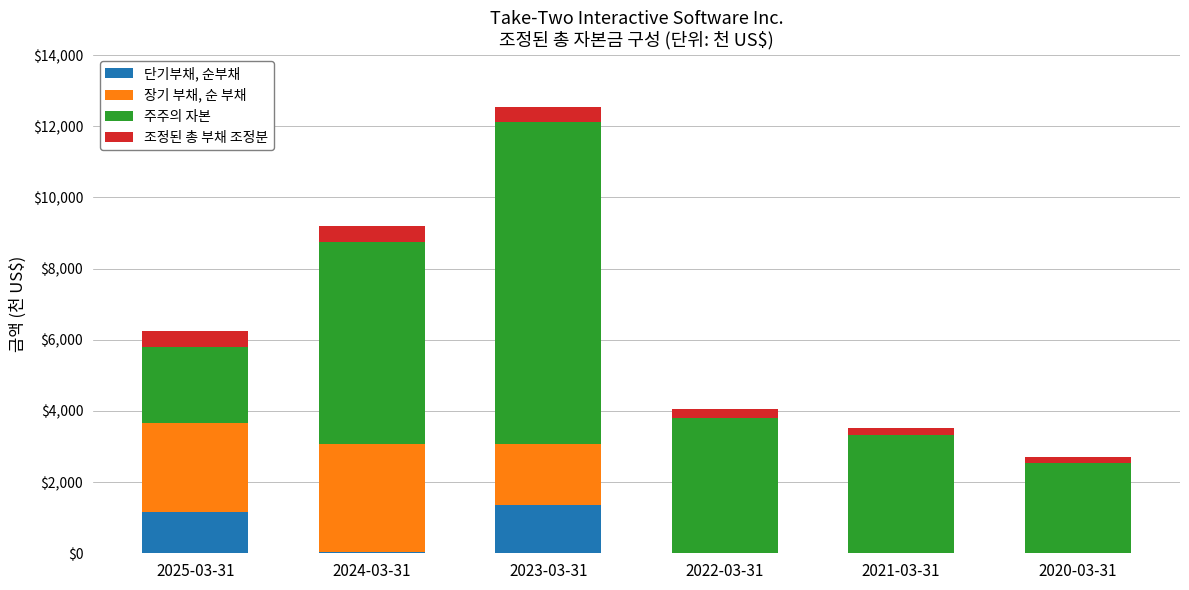

Does the chart contain stacked bars?

Yes